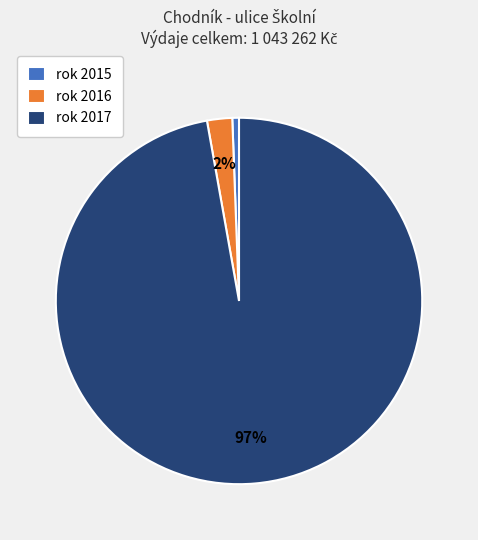

What is the smallest slice in the pie chart?

rok 2015